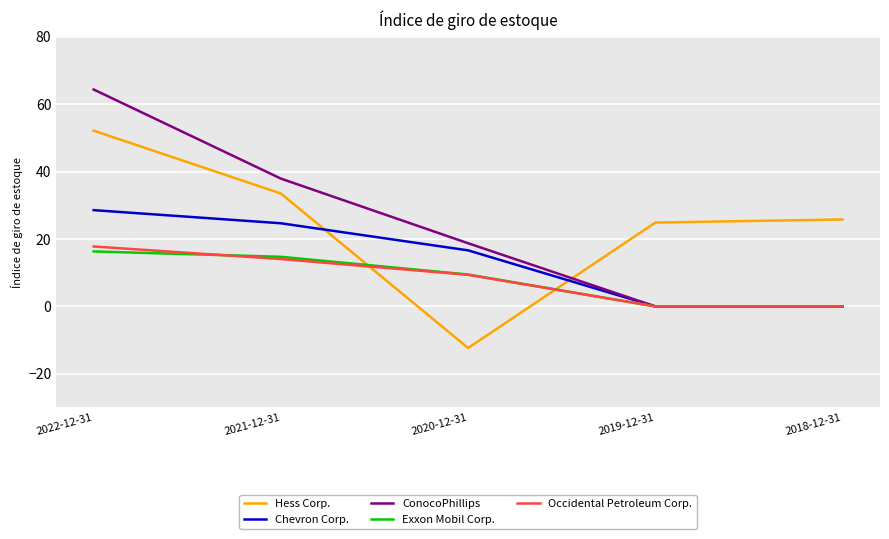

What is the total value across all series at 2018-12-31?

25.8